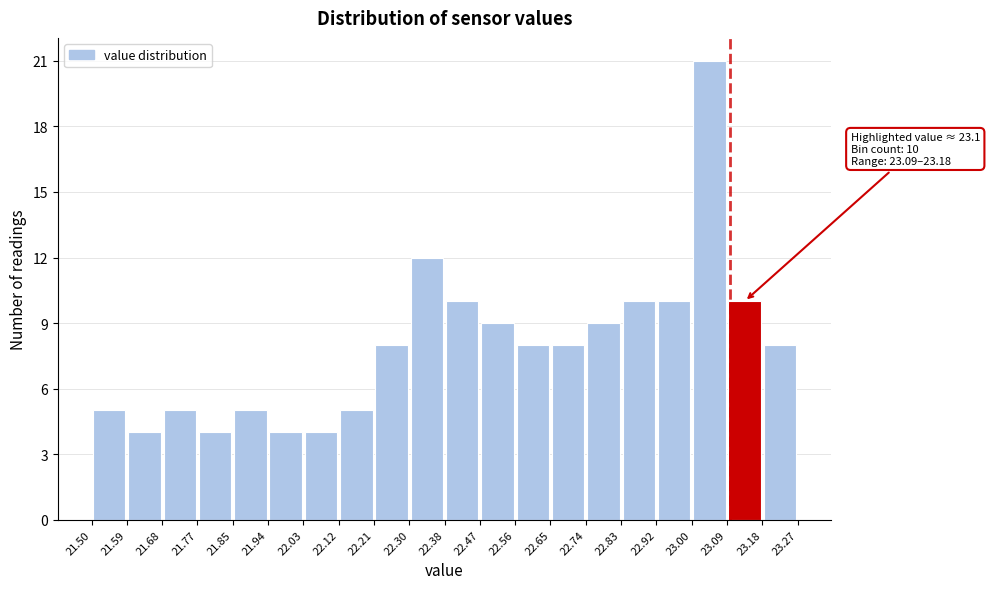

Over which range of the x-axis is the bar tallest?

23.00 to 23.09